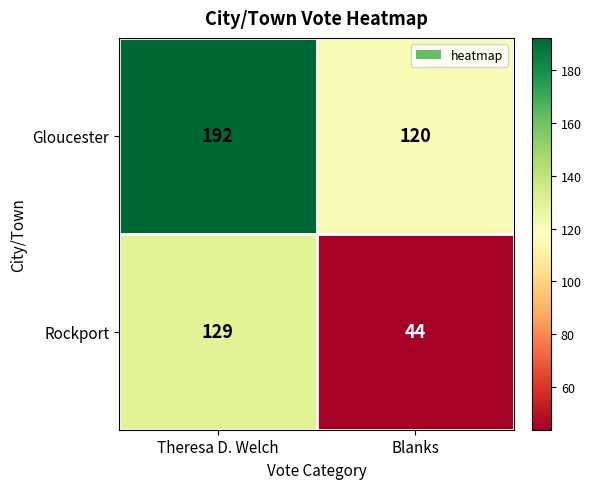

Is it true that Gloucester equals 86 at Theresa D. Welch?

False